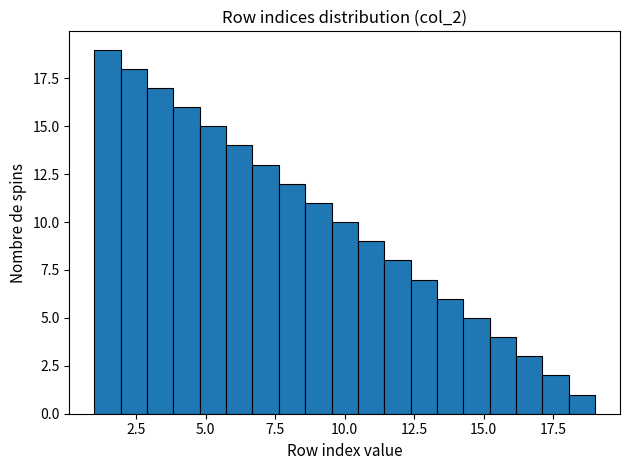

Around what value on the x-axis is the tallest bar? Give the approximate position of its centre, as read against the axis.

1.5